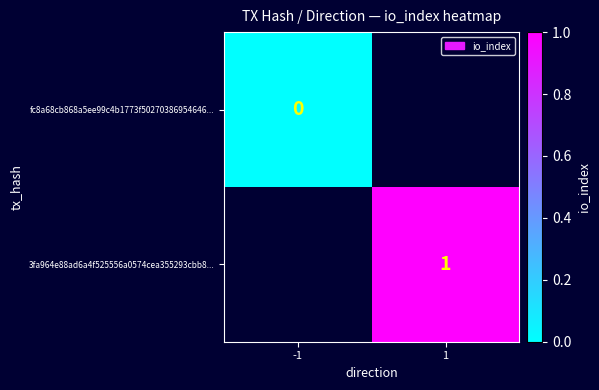

Which series has the widest spread of values?

fc8a68cb868a5ee99c4b1773f50270386954646...